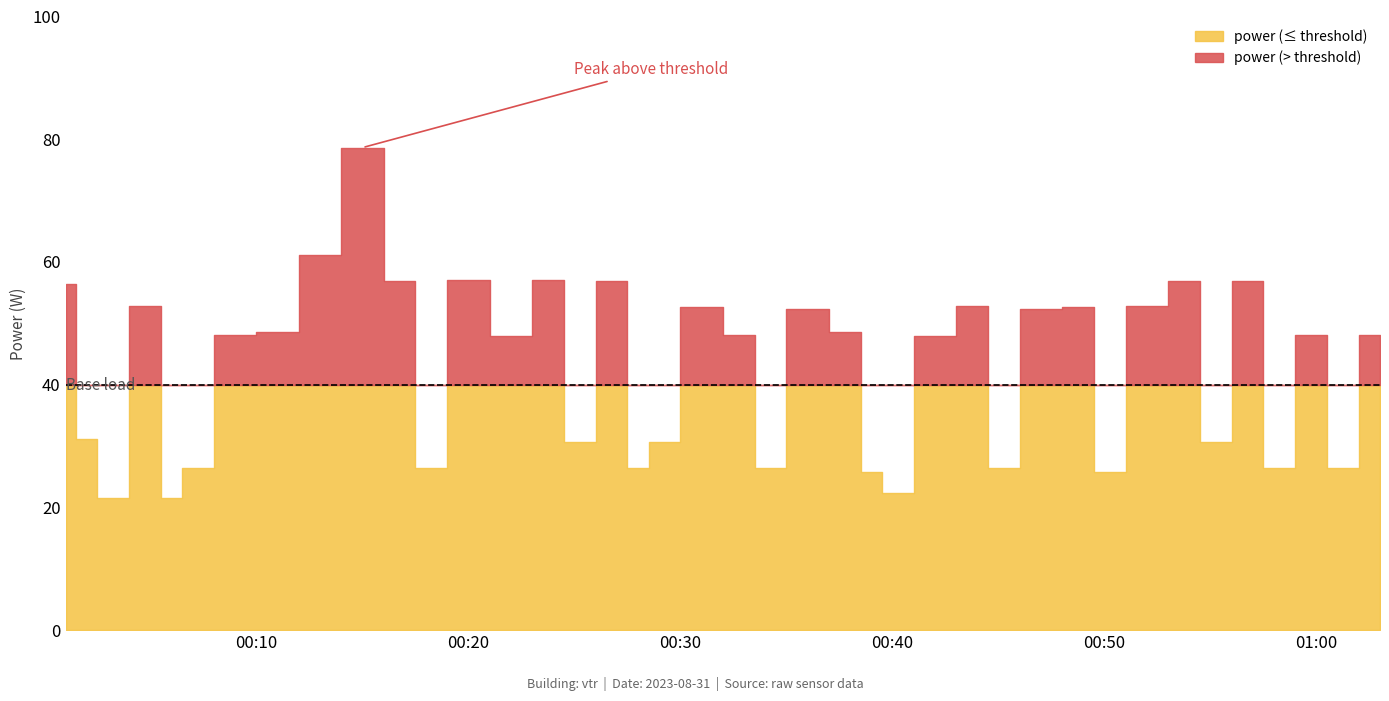

Is it true that the value at 2023-08-31T00:34:00 is 26.4?

True